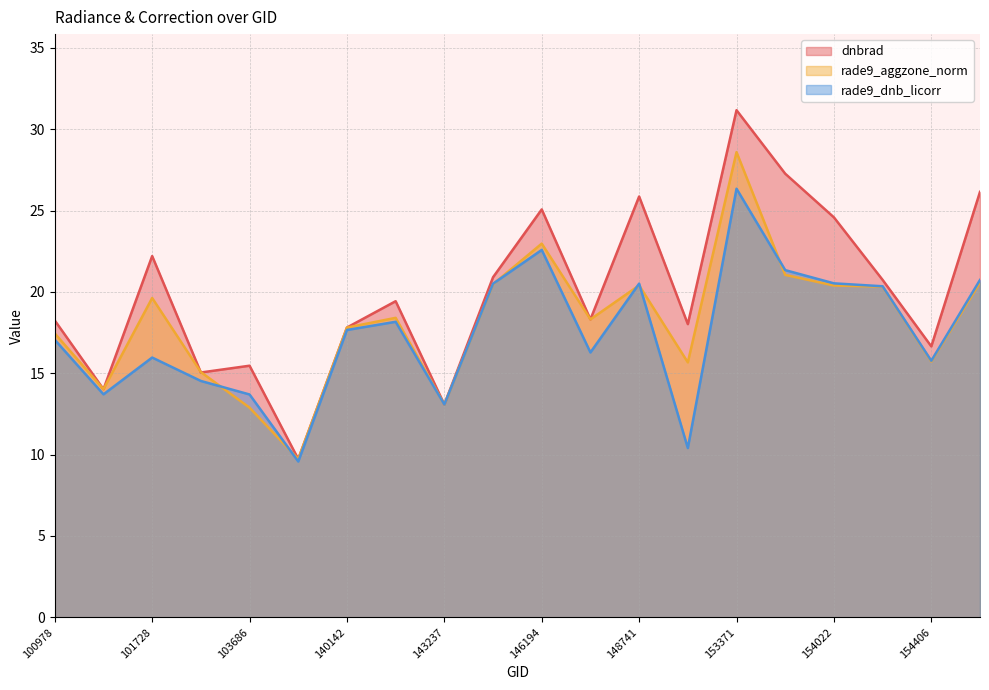

Which series changed the most between 101728 and 154022?

rade9_dnb_licorr